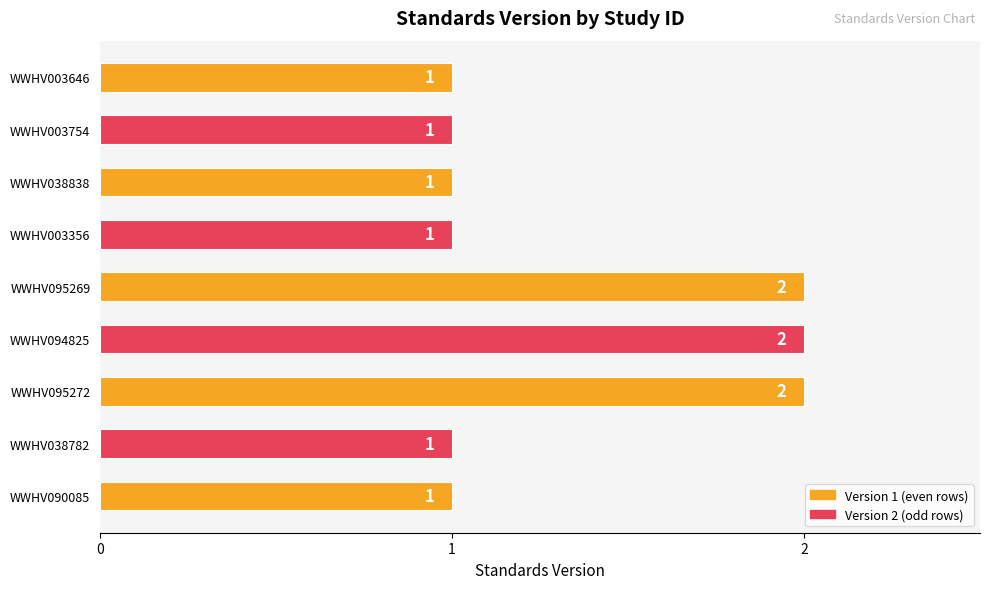

True or false: the data shows 2 at WWHV094825.

True